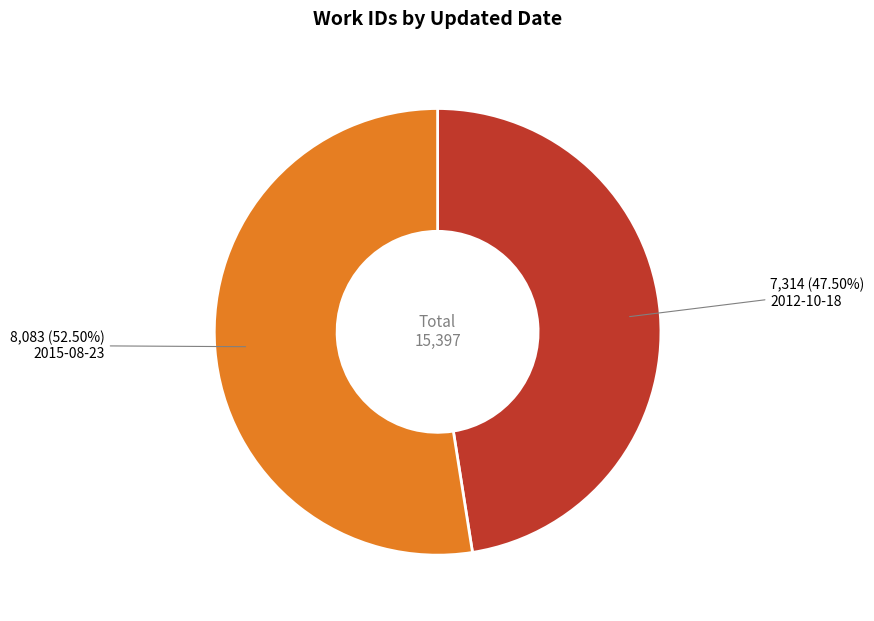

Which slice is the smallest?

2012-10-18